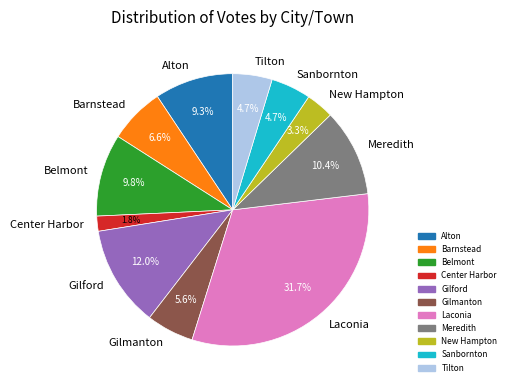

What percentage is the Tilton slice, to the nearest percent?

5%